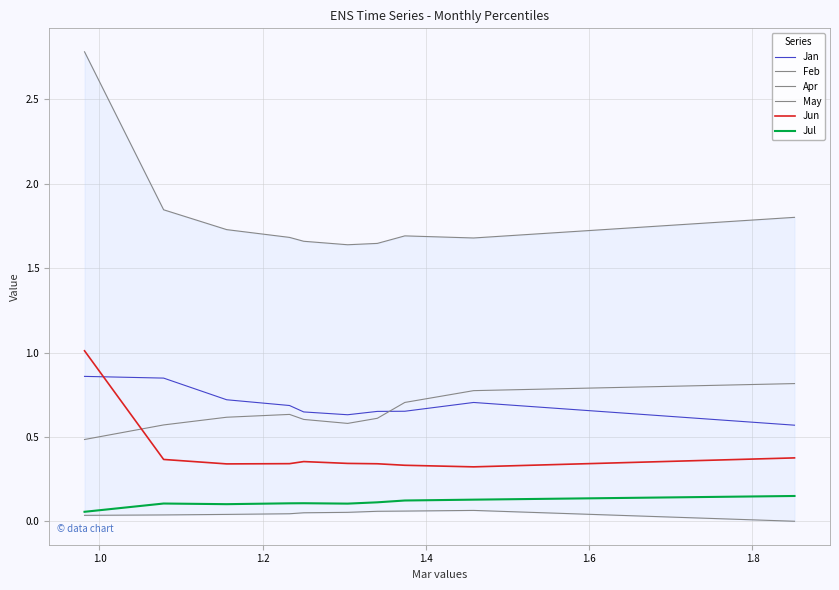

What is the difference between the maximum and minimum values in the Apr series?

0.1